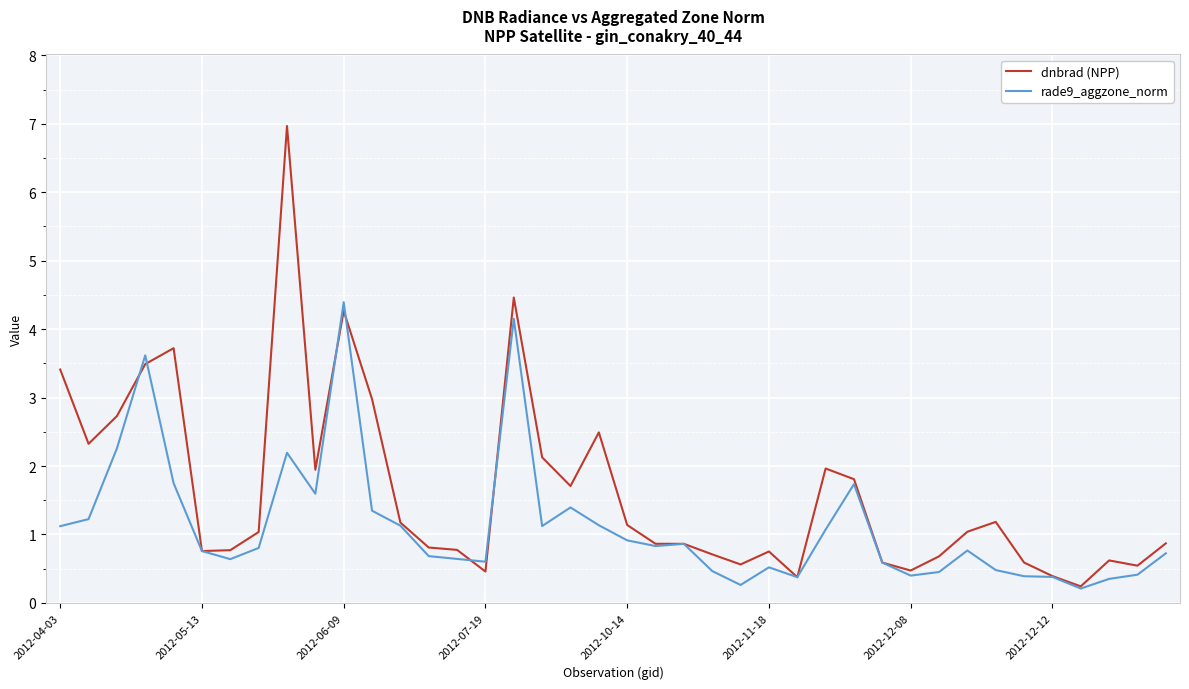

What is the maximum value shown in the chart?

7.0